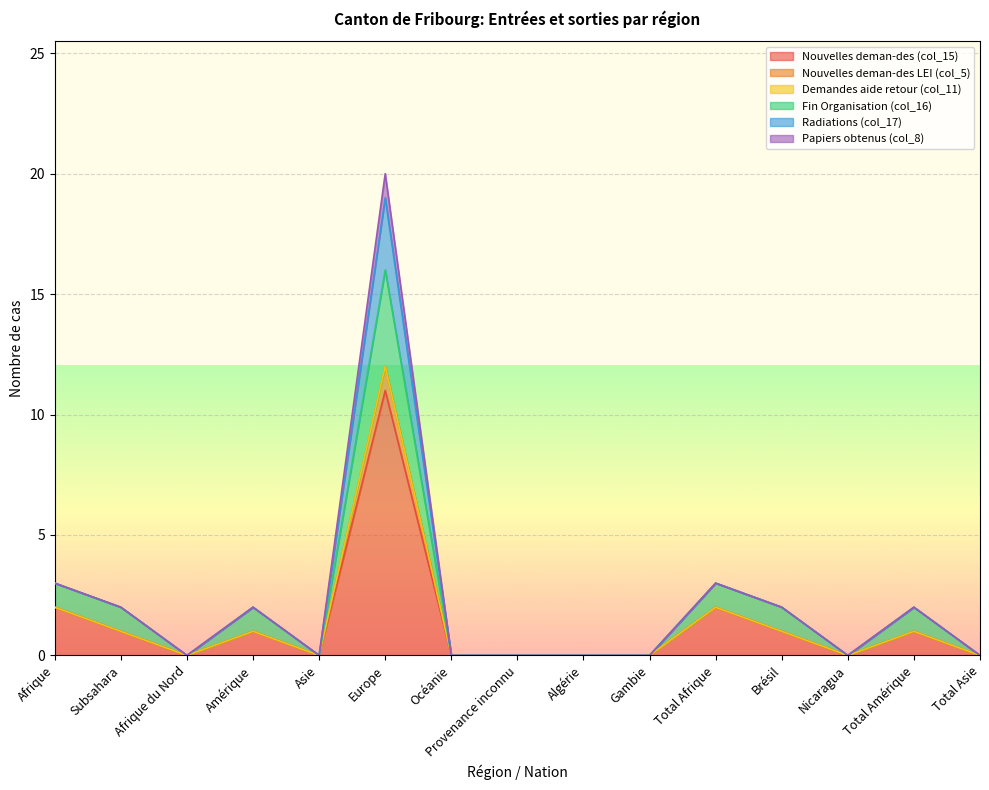

The Papiers obtenus (col_8) series shows 0 at Subsahara. True or false?

True